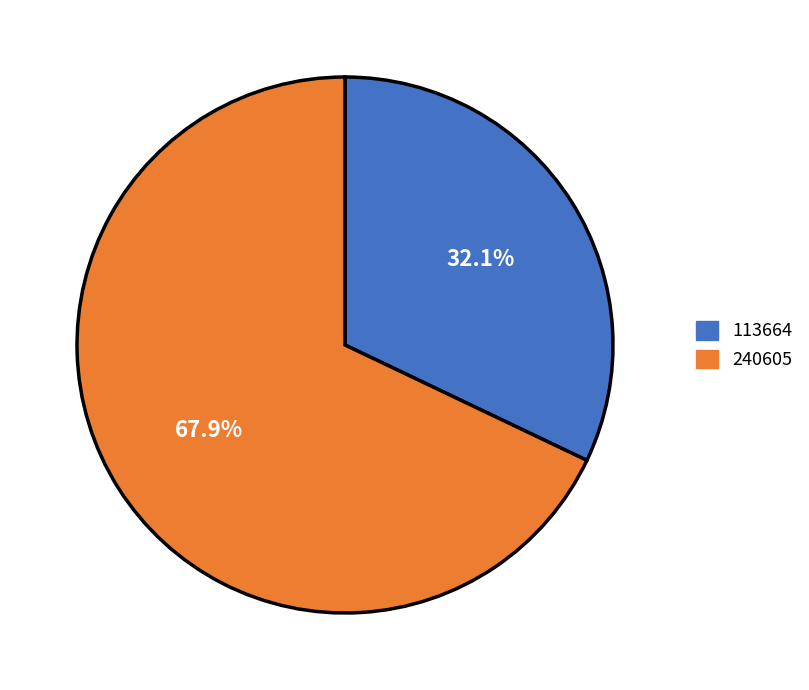

Which has a higher value, 240605 or 113664?

240605